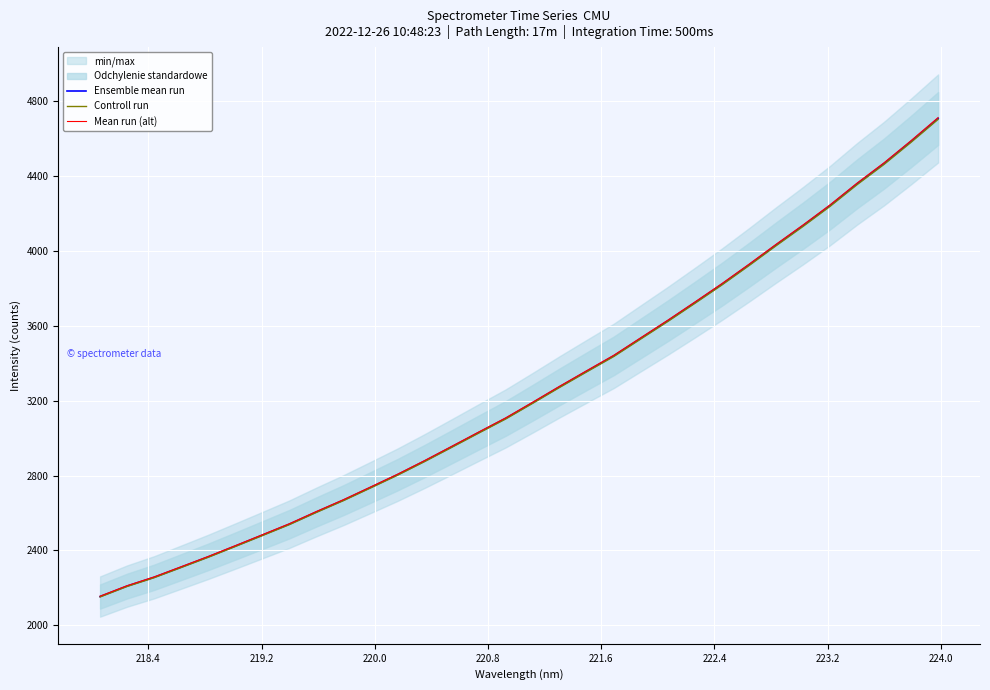

What is the maximum value for Mean run (alt)?

4713.2